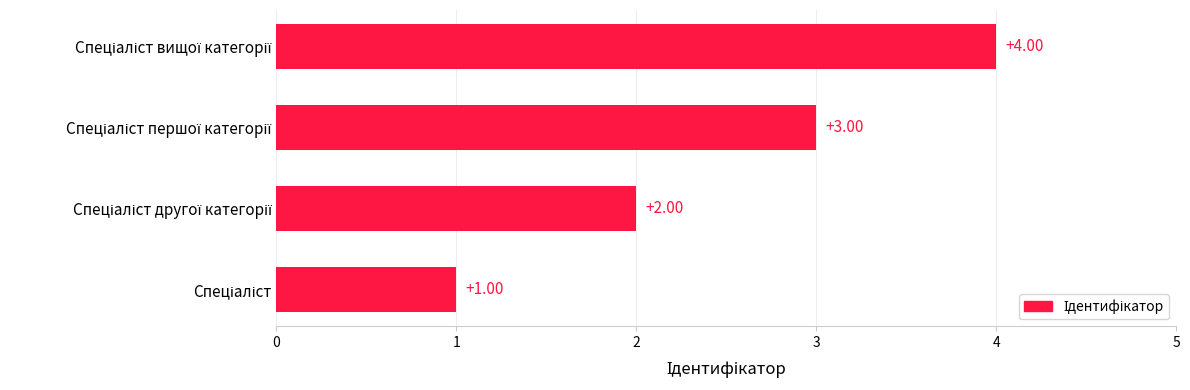

What is the difference between the maximum and minimum values?

3